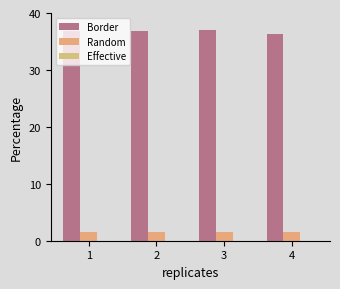

Reading left to right, extract all data points from this chart.

Border: 36.8	36.8	37.0	36.4
Random: 1.5	1.5	1.5	1.5
Effective: 0.0	0.0	0.0	0.0